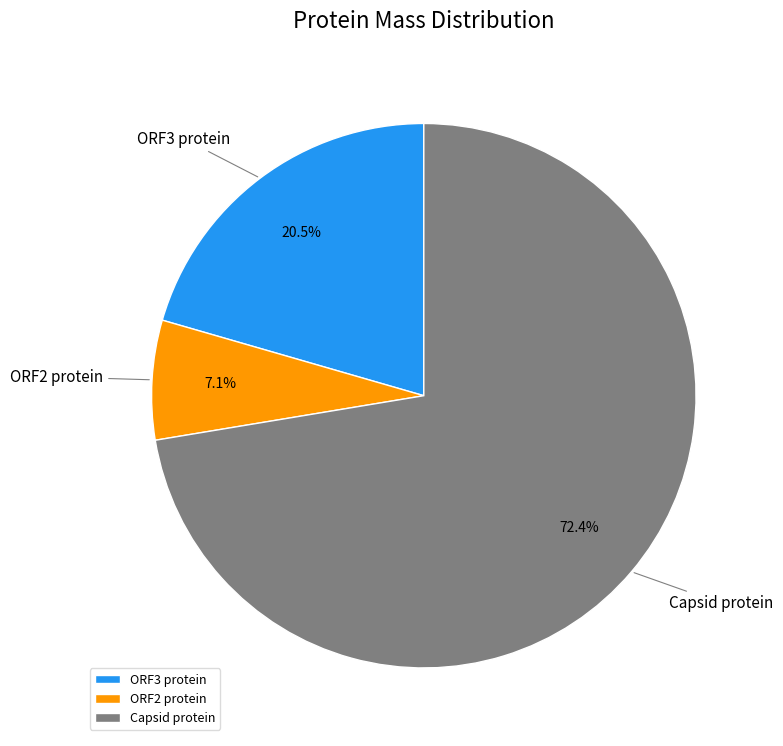

Is there any slice that represents more than half of the pie?

Yes